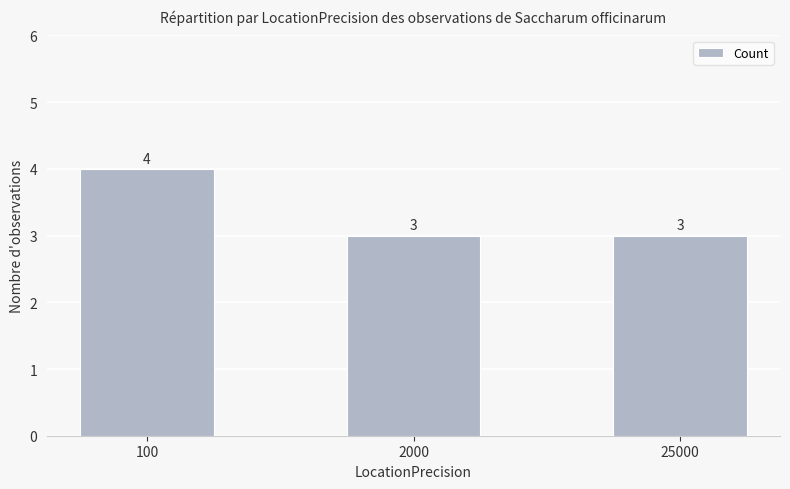

Approximately how many times larger is the value at 100 compared to 2000?

1.3